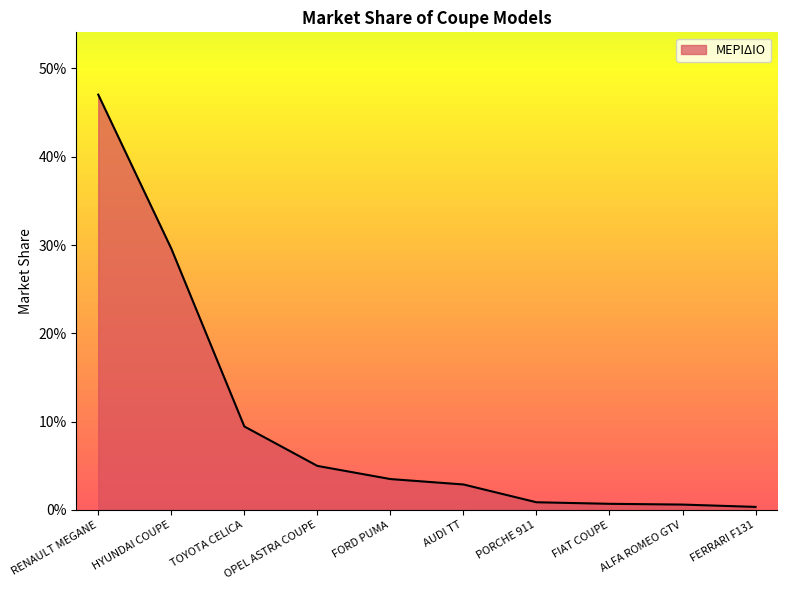

Does the chart display data point markers on the line(s)?

No